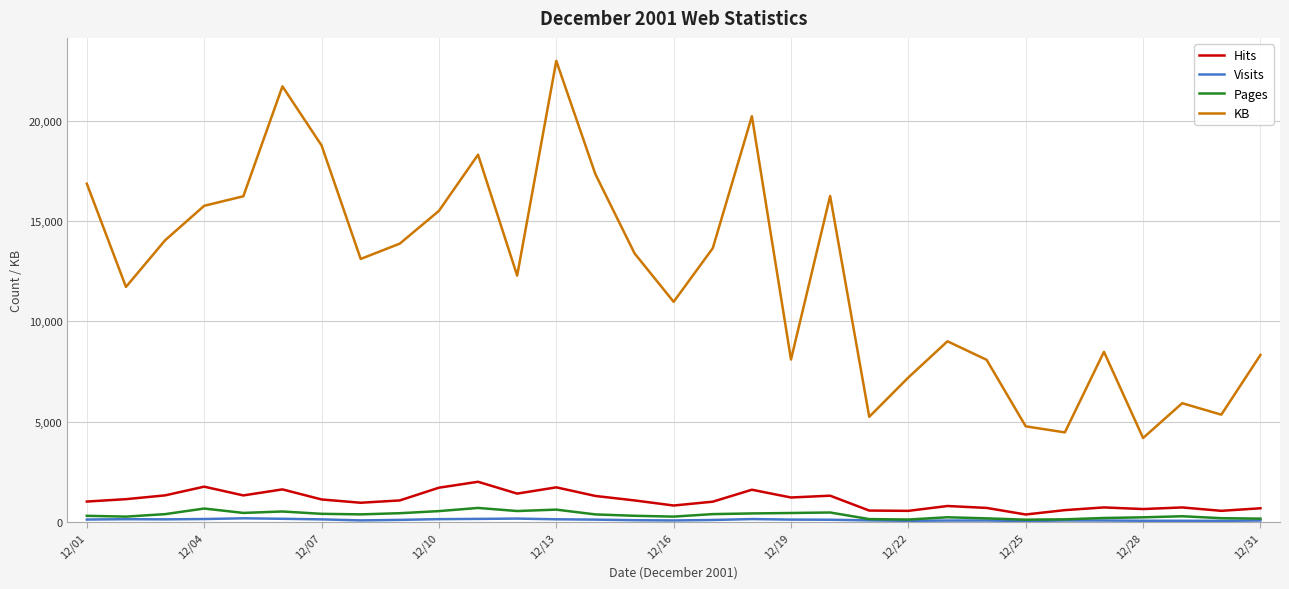

True or false: Pages and KB intersect in this chart.

False